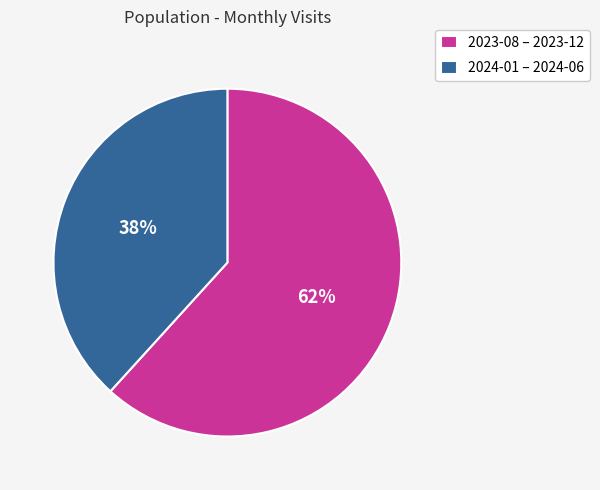

To the nearest percent, what is the average slice percentage?

50%